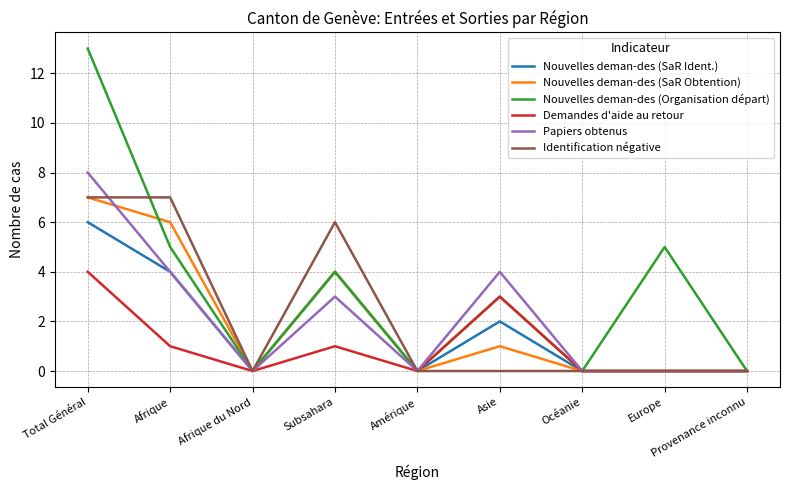

What is the greatest value displayed?

13